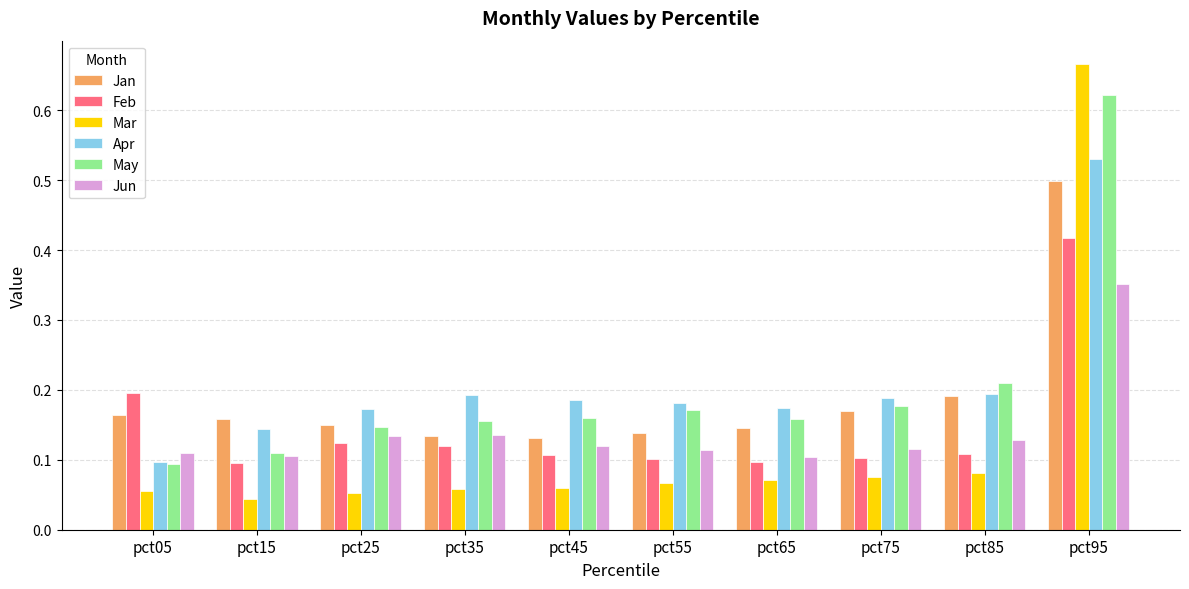

Count the Feb values in the range 0 to 1.

10